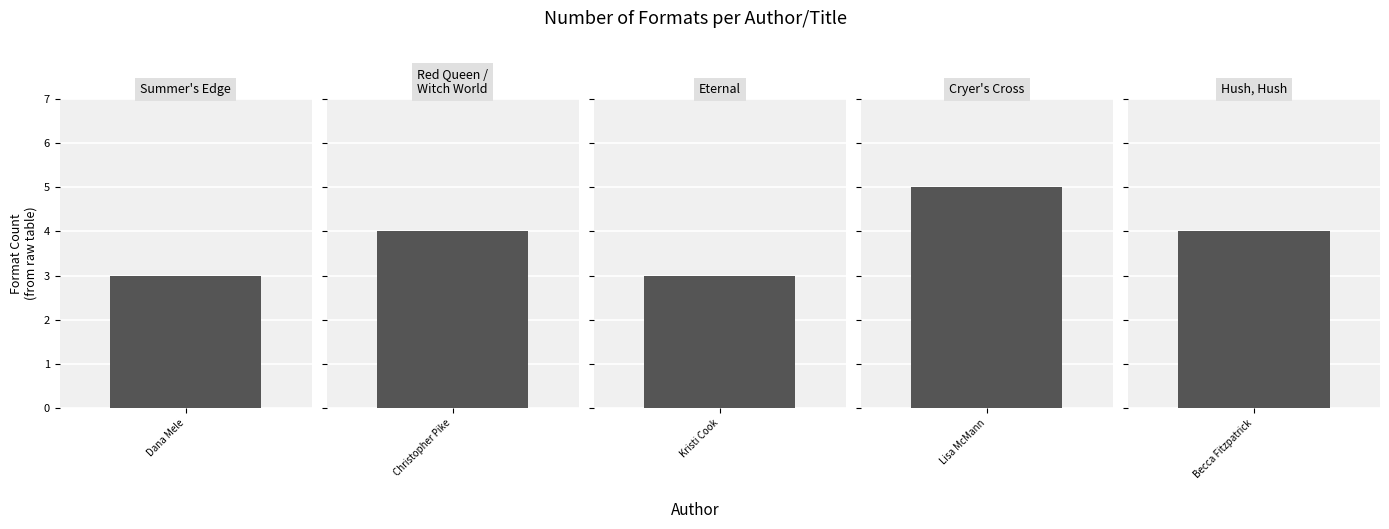

List the labels in order of value, smallest first.

Dana Mele (178343610), Kristi Cook (70648724), Christopher Pike (1080960), Becca Fitzpatrick (62751281), Lisa McMann (45103601)